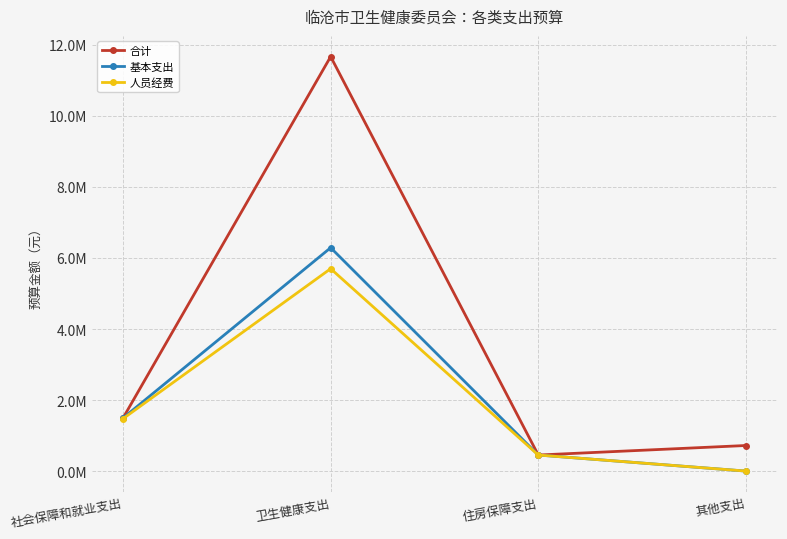

What are all the series names shown in the legend?

合计, 基本支出, 人员经费